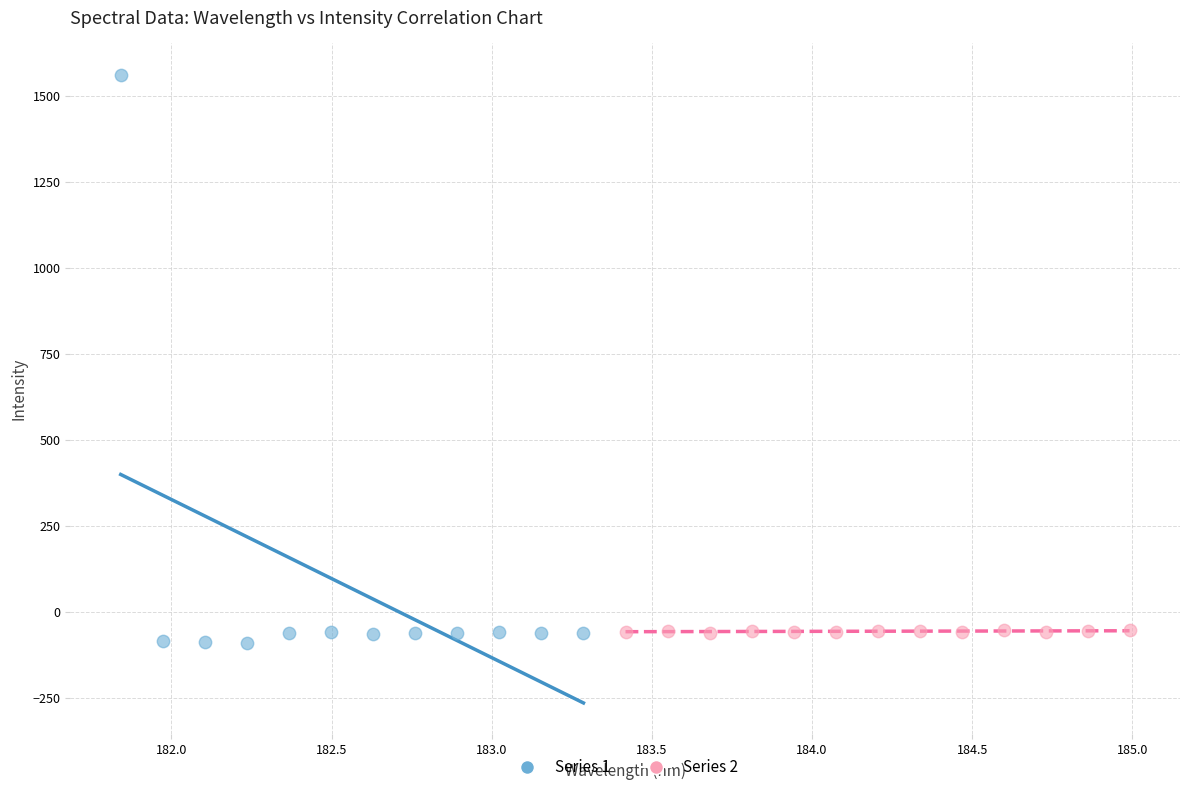

What are all the series names shown in the legend?

Series 1, Series 2